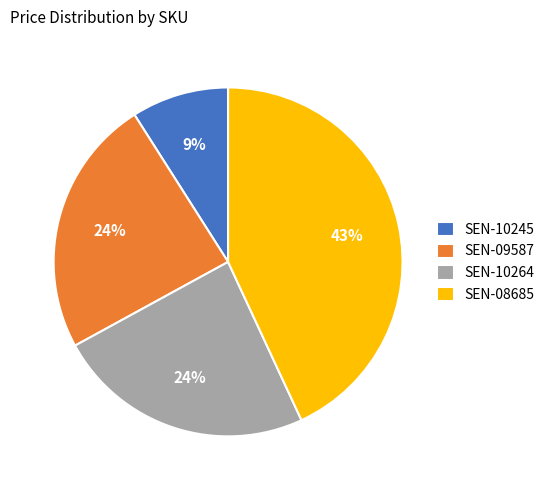

To the nearest percent, what is the average slice percentage?

25%